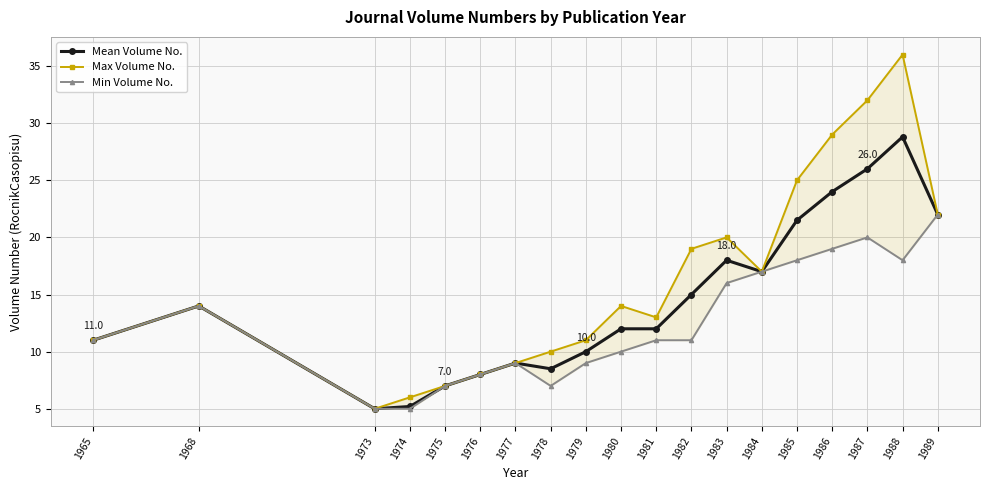

How many data points in Min Volume No. are less than 11?

8